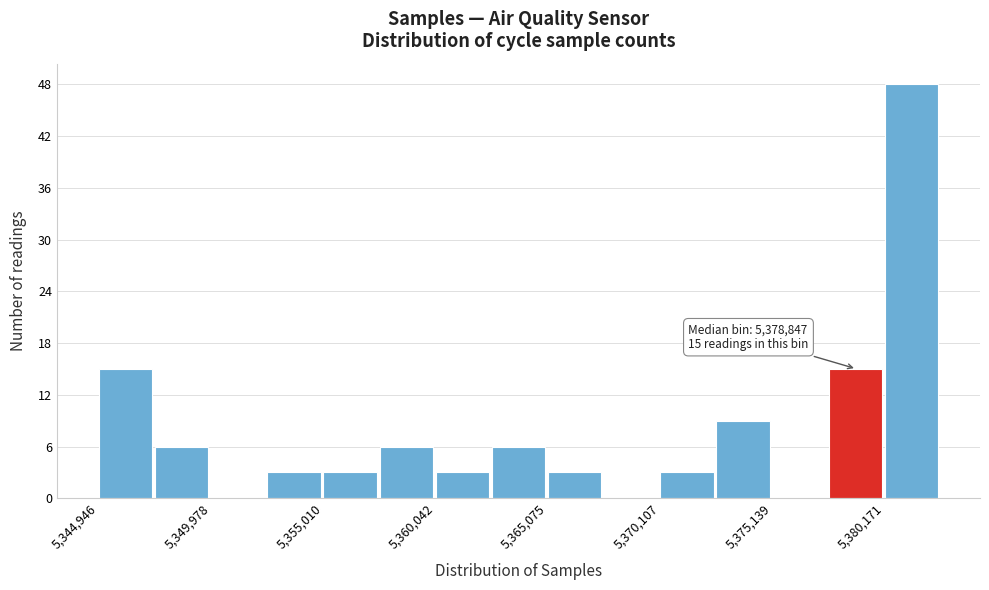

Around what value on the x-axis is the tallest bar? Give the approximate position of its centre, as read against the axis.

5381000